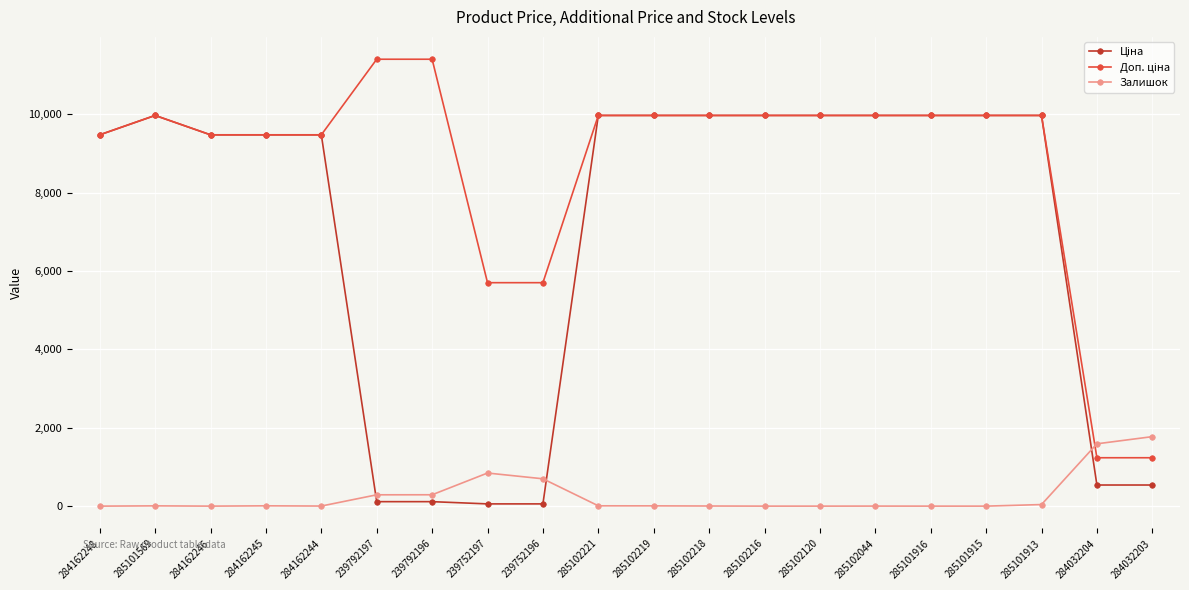

What is the maximum value for Залишок?

1774.0